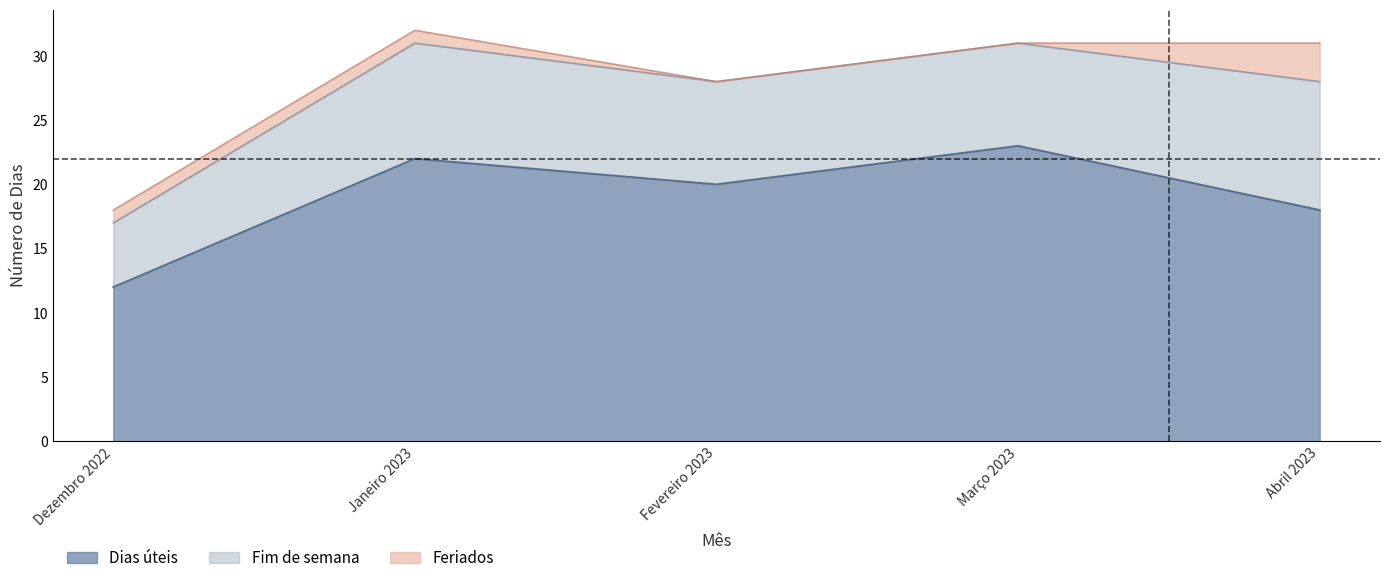

True or false: Dias úteis and Feriados cross at least once.

False